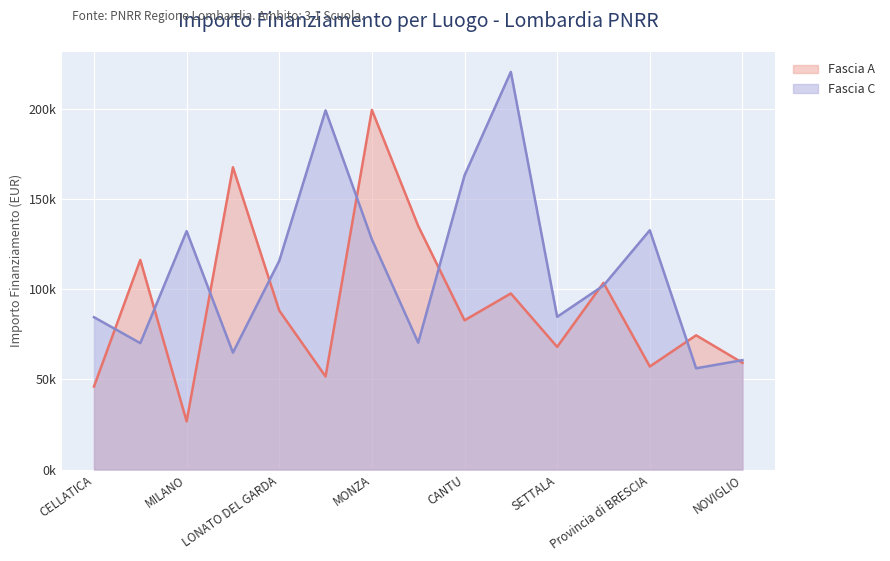

Between MILANO and MONZA, which is larger?

MONZA